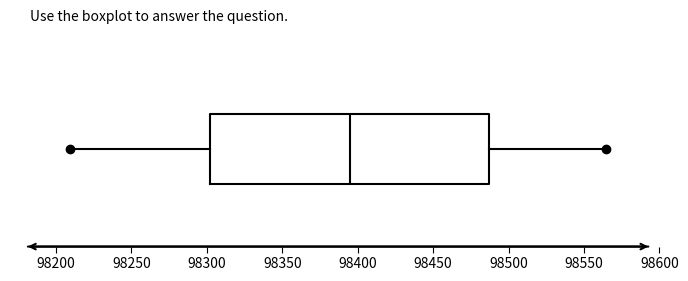

Read this box plot against the x-axis: the position of the median line, the range covered by the box, and the ends of both whiskers. The values are not printed on the chart, so give them approximately, as read against the axis.

median 98395, box 98300 to 98485, whiskers 98210 to 98565